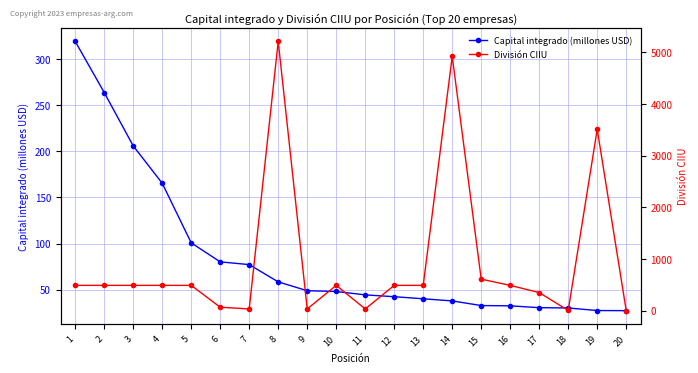

Reading left to right, what are all the values shown in this chart?

Capital integrado (millones USD): 1=319.5	2=264.0	3=206.1	4=165.5	5=100.7	6=80.1	7=77.1	8=58.3	9=48.8	10=47.9	11=44.2	12=42.2	13=40.0	14=37.7	15=32.6	16=32.3	17=30.3	18=30.0	19=27.2	20=27.1
División CIIU: 1=491.0	2=491.0	3=491.0	4=491.0	5=491.0	6=68.0	7=35.0	8=5210.0	9=35.0	10=491.0	11=35.0	12=491.0	13=491.0	14=4921.0	15=611.0	16=491.0	17=351.0	18=6.0	19=3510.0	20=2.0